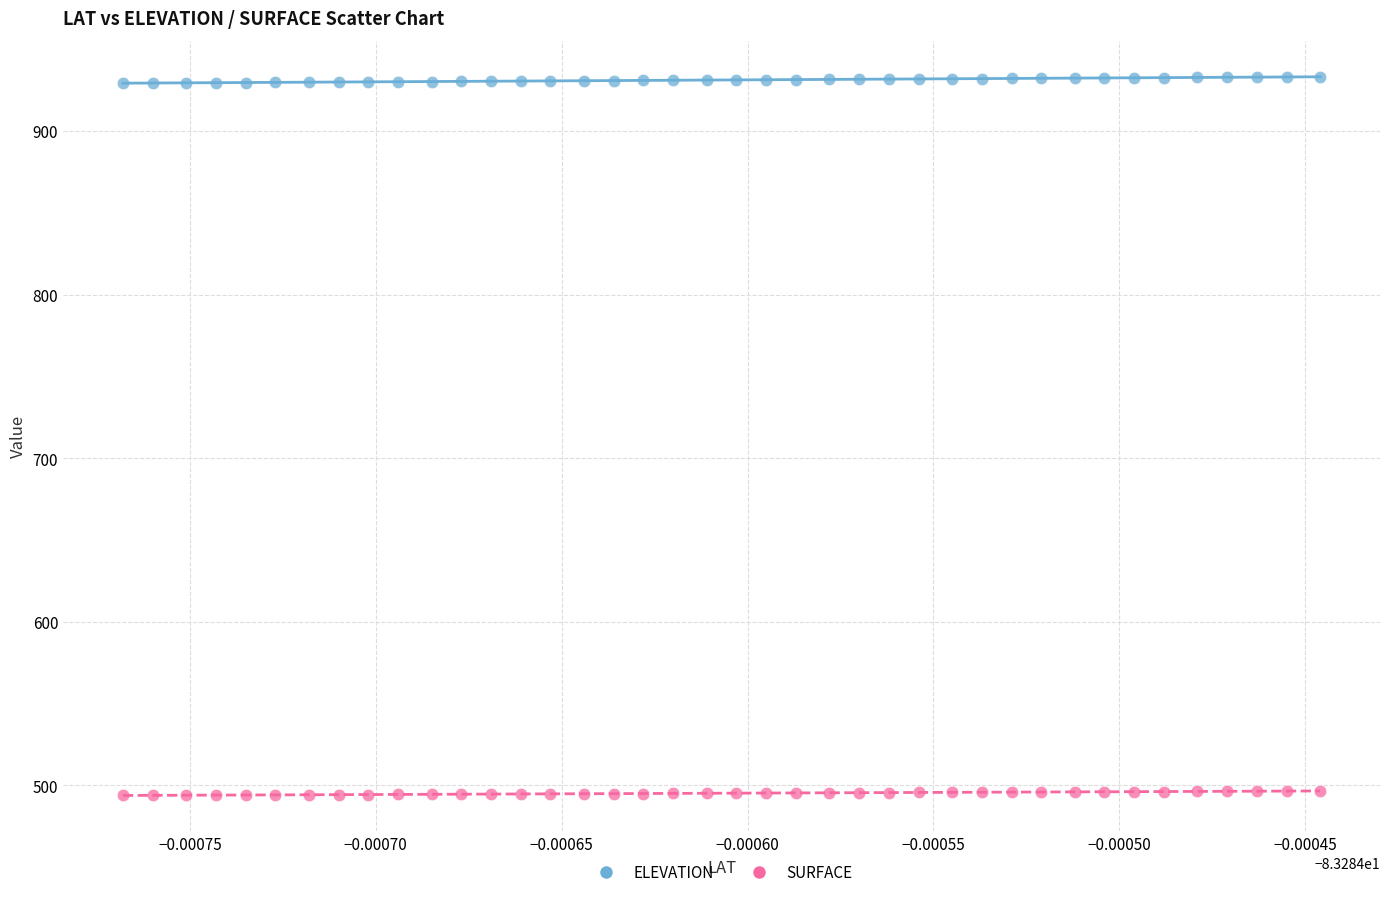

Which series reaches the maximum Y coordinate?

ELEVATION